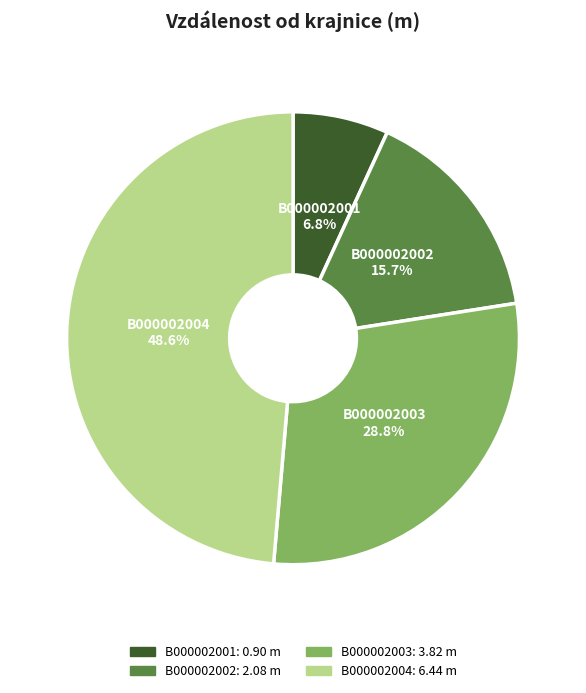

To the nearest percent, what is the combined percentage of B000002002 and B000002001?

23%